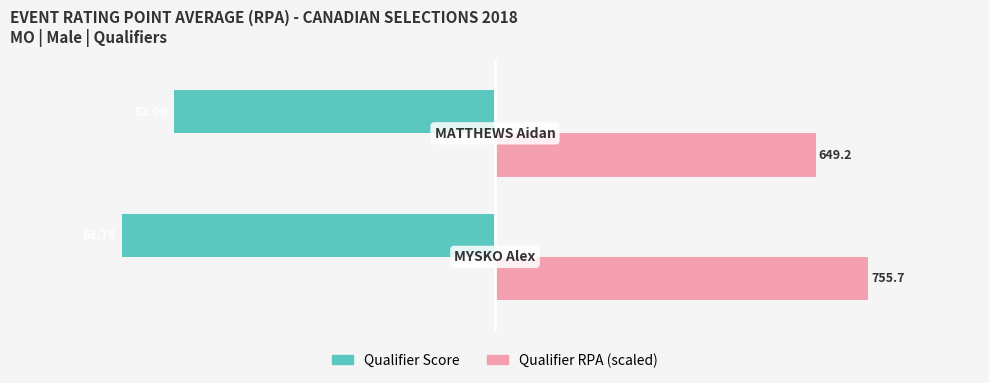

Which series has the largest total across all categories?

Qualifier RPA (scaled)